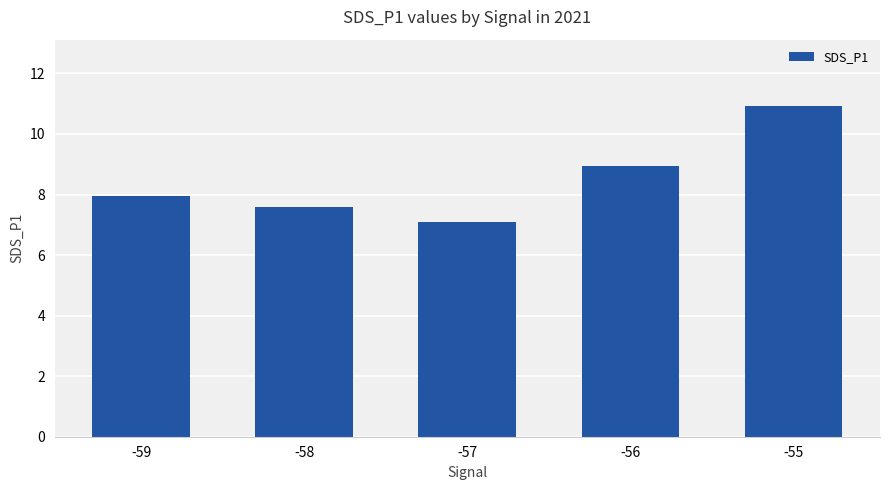

How many bars are there in total?

5